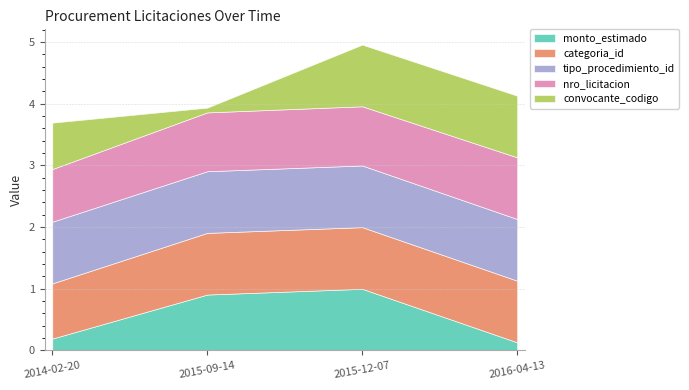

Rank the categories by categoria_id value from lowest to highest.

2014-02-20, 2015-09-14, 2015-12-07, 2016-04-13